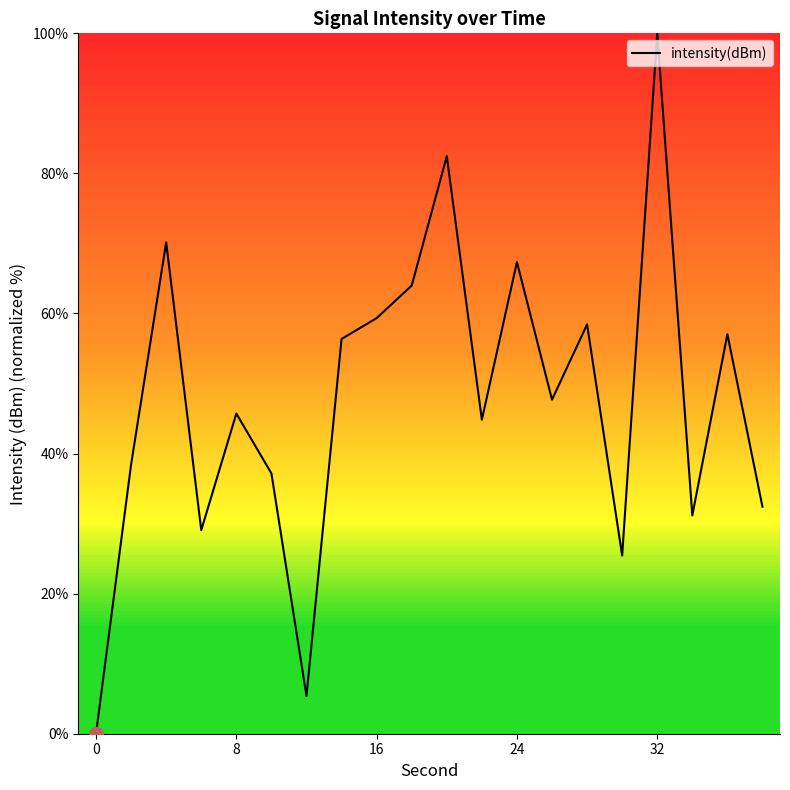

How many interior local peaks (higher than both neighbors) does the data have?

7